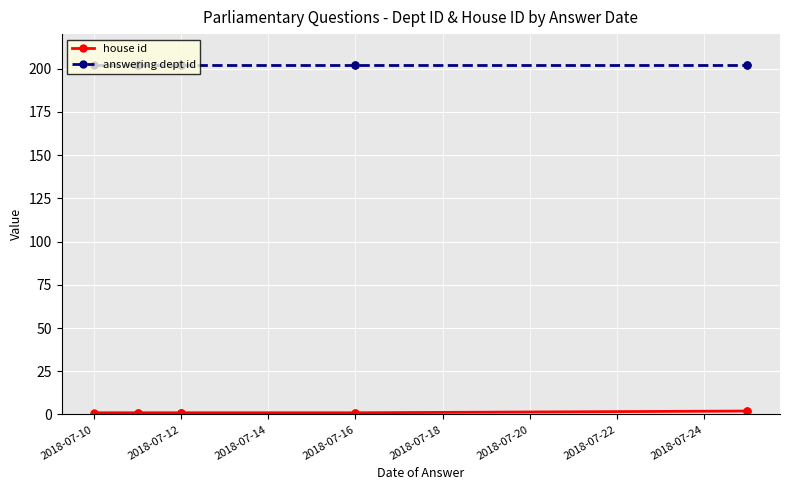

What position from the left is 2018-07-22?

7